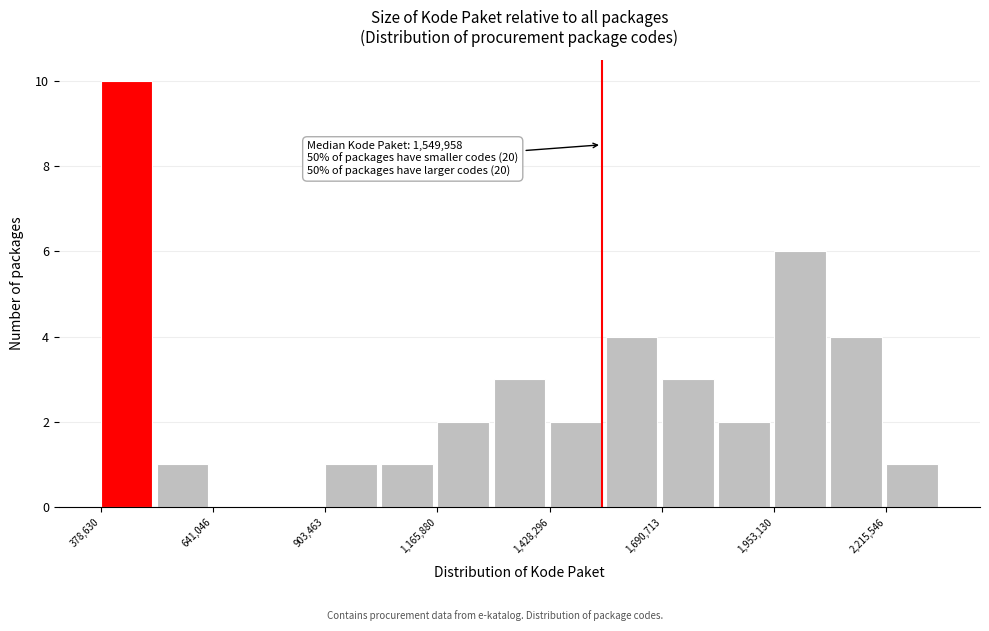

Read against the x-axis, roughly where is the centre of the tallest bar?

450000